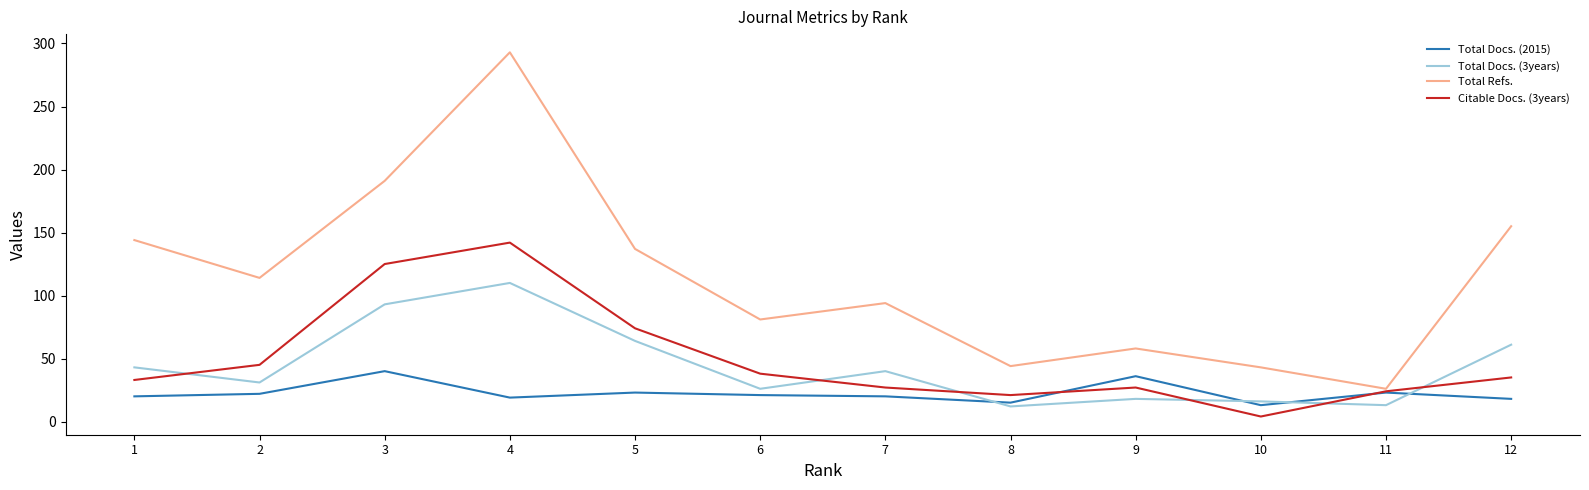

How many data points in Total Docs. (2015) are less than 21?

6